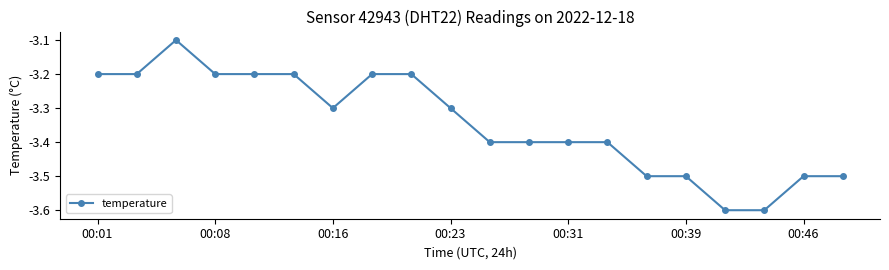

What is the maximum value shown in the chart?

-3.1